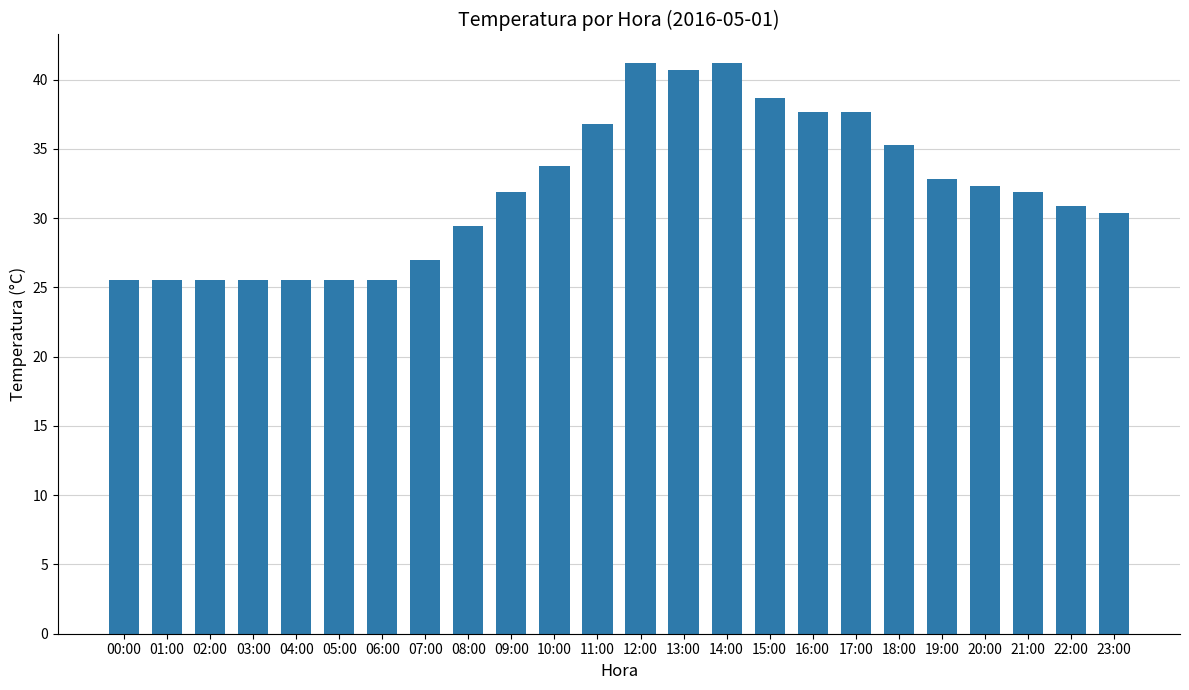

The chart shows a value of 27.0 at 07:00. True or false?

True